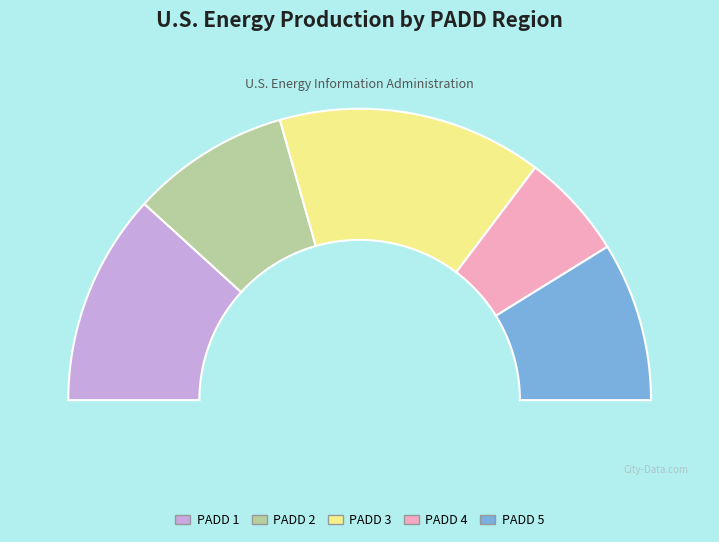

What percentage is the PADD 1 slice, to the nearest percent?

24%